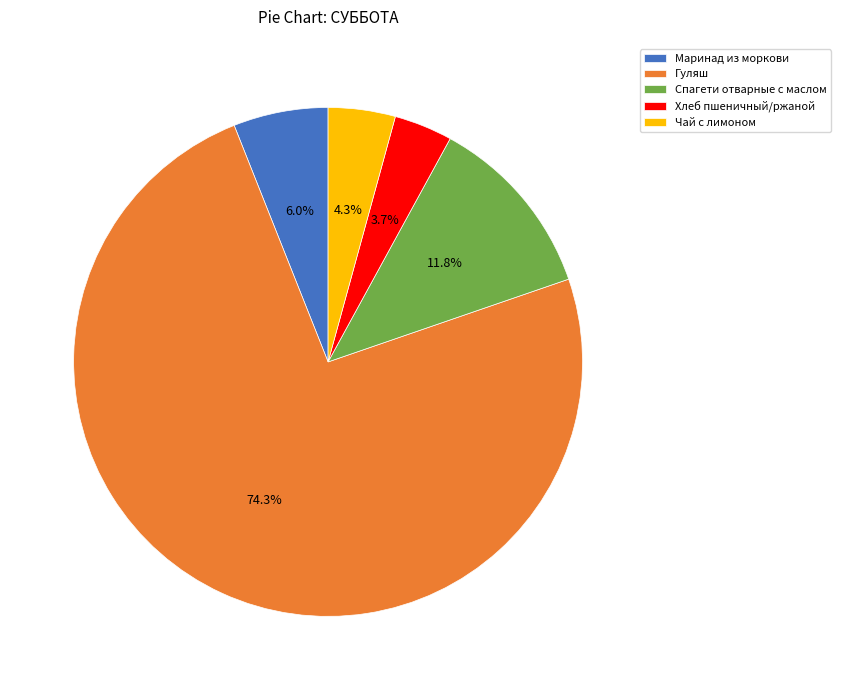

Which slice is the largest?

Гуляш